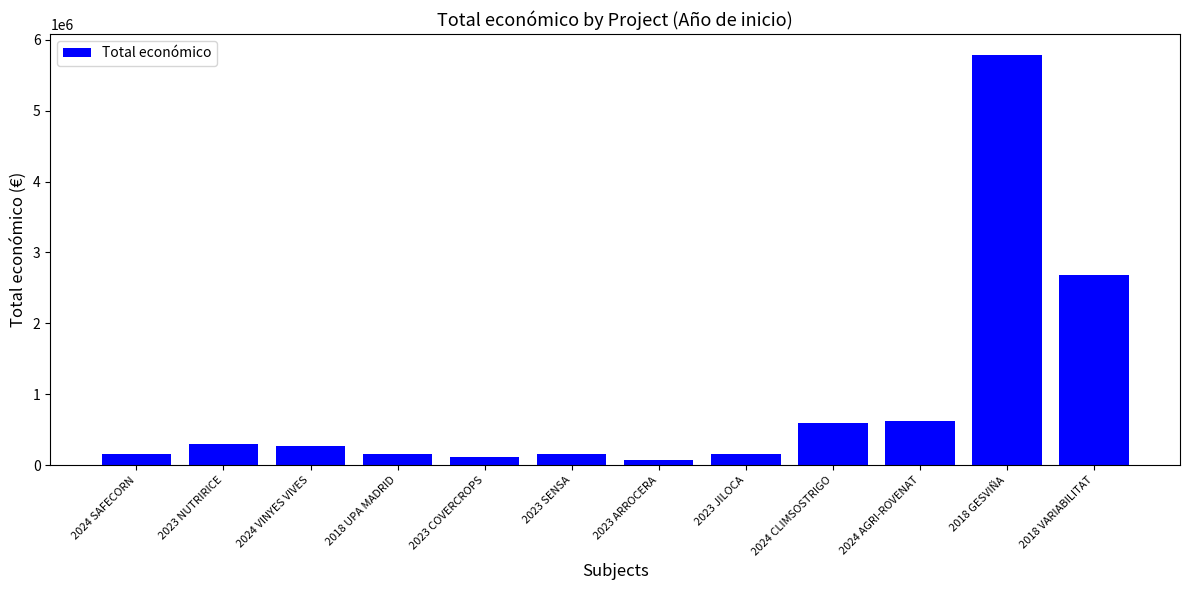

Count the number of data series in this chart.

1